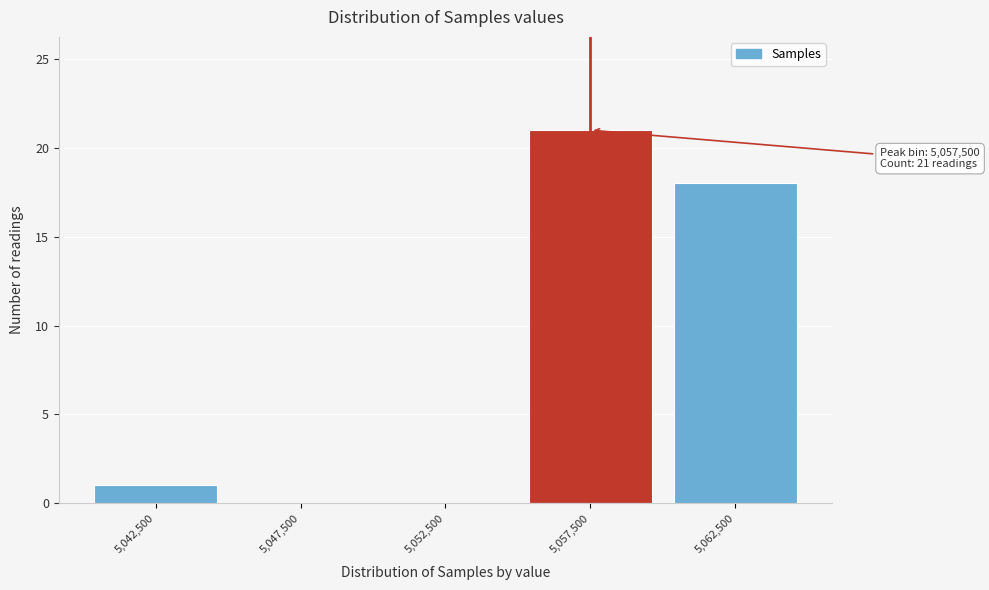

Which range on the x-axis has the tallest bar?

5055000 to 5060000